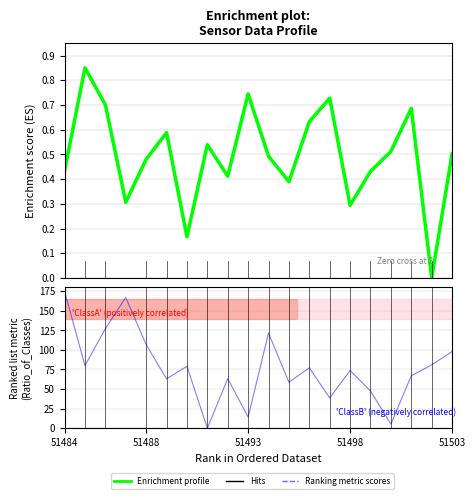

The value of Ranking metric scores at 10 is 121.6. True or false?

True